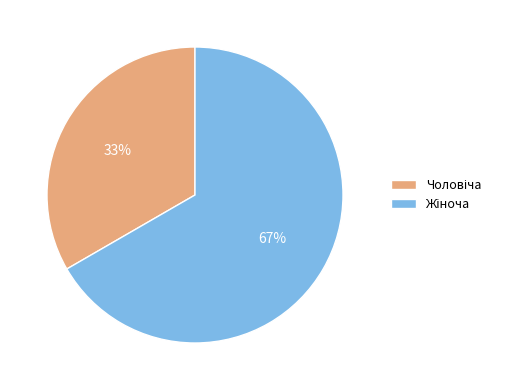

To the nearest percent, what is the average slice percentage?

50%